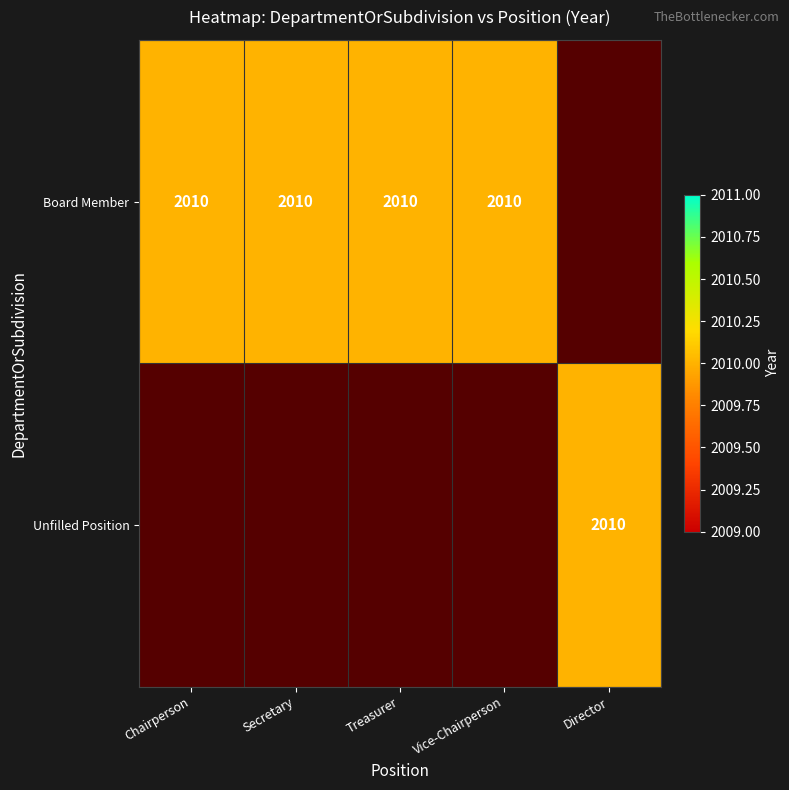

What is the highest value of the Unfilled Position series?

2010